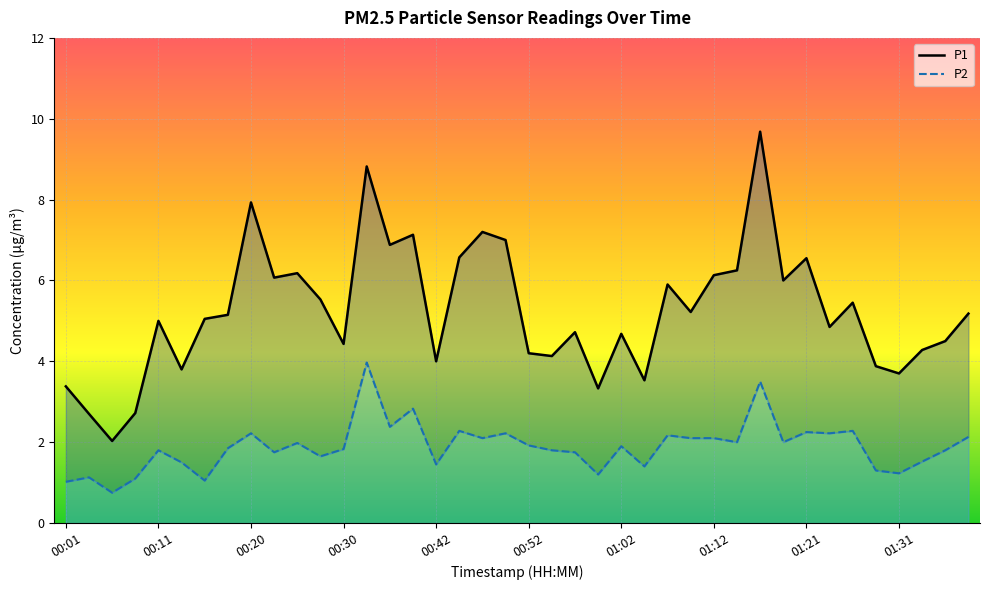

At which category does P1 reach its first local valley?

00:06